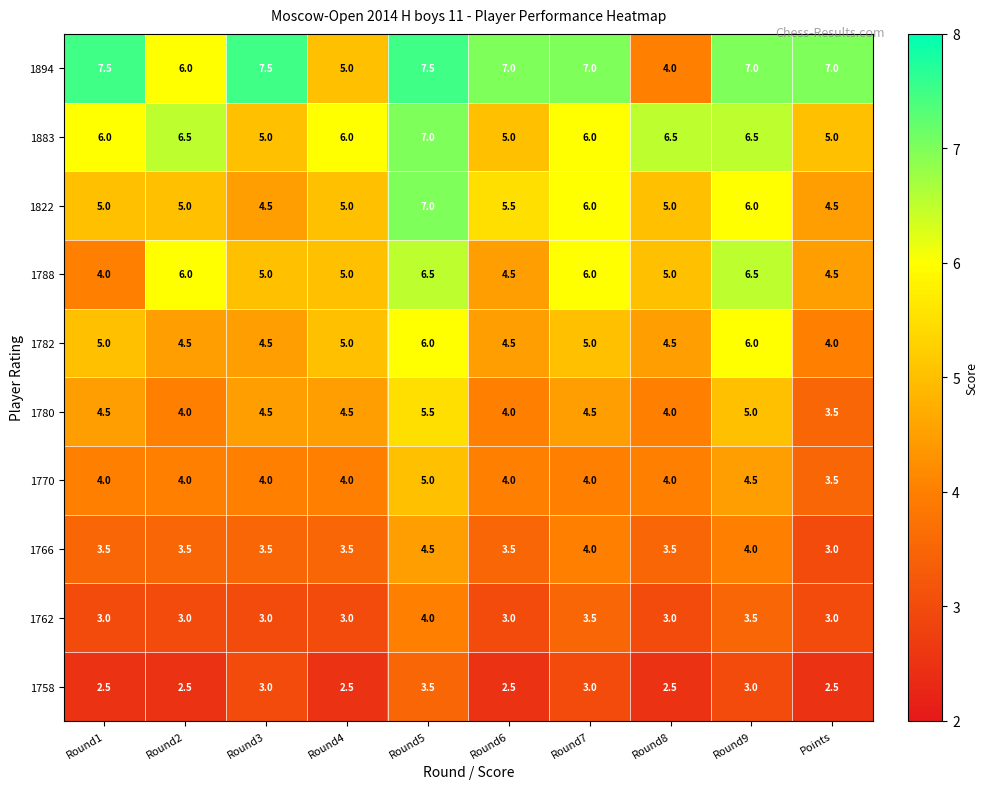

Between Round1 and Round9, which series saw the biggest shift?

1788